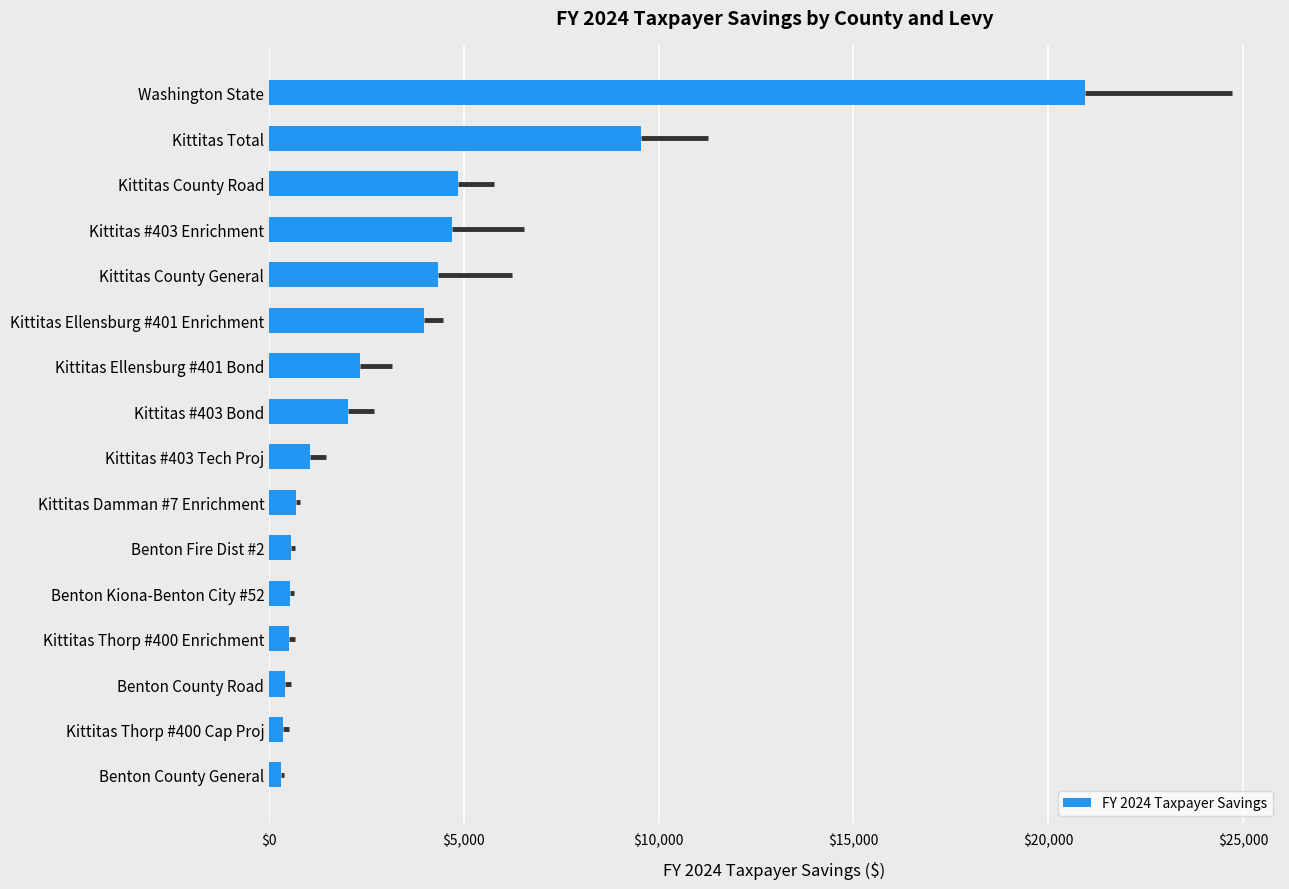

What is the difference between the second highest and minimum values?

9232.3